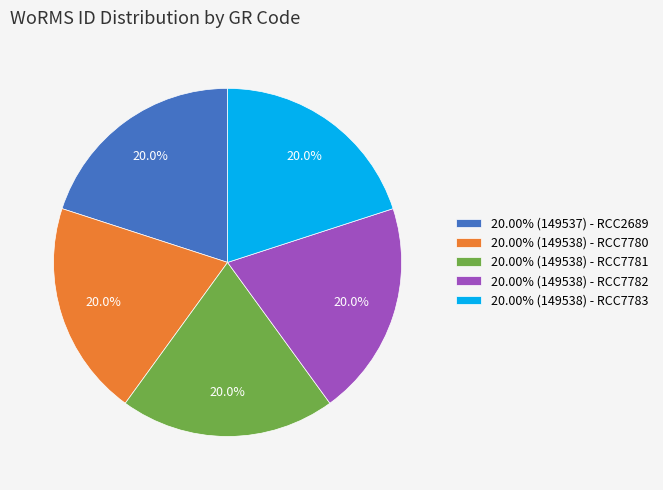

Is there a majority slice in this chart?

No